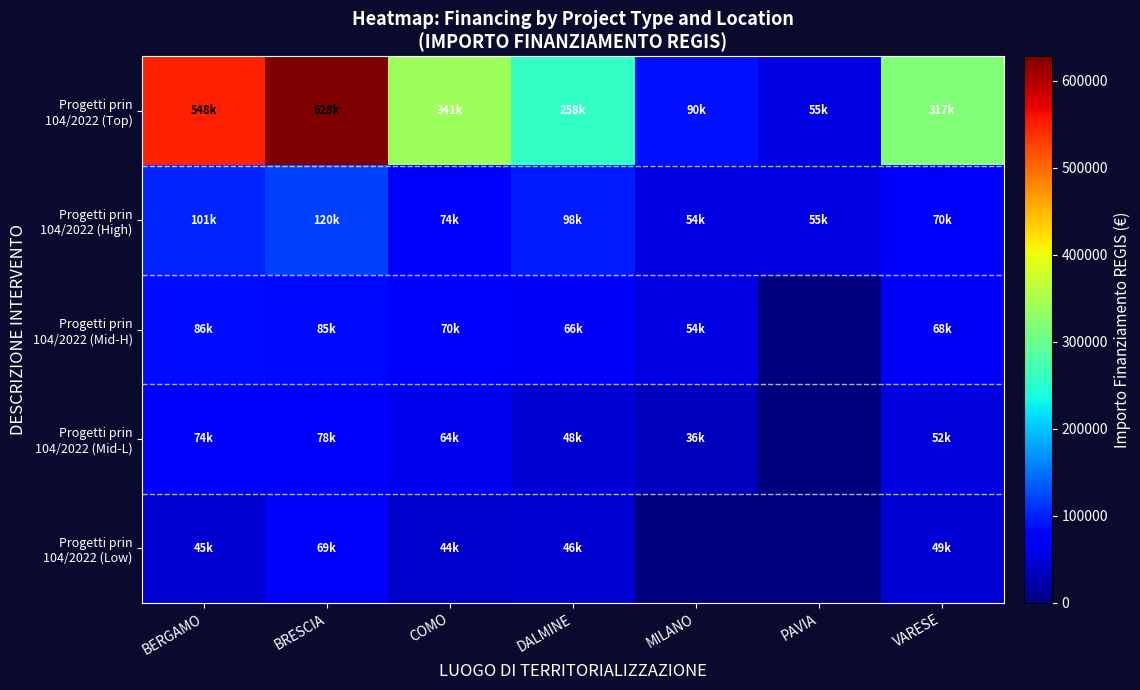

Count the number of data series in this chart.

5